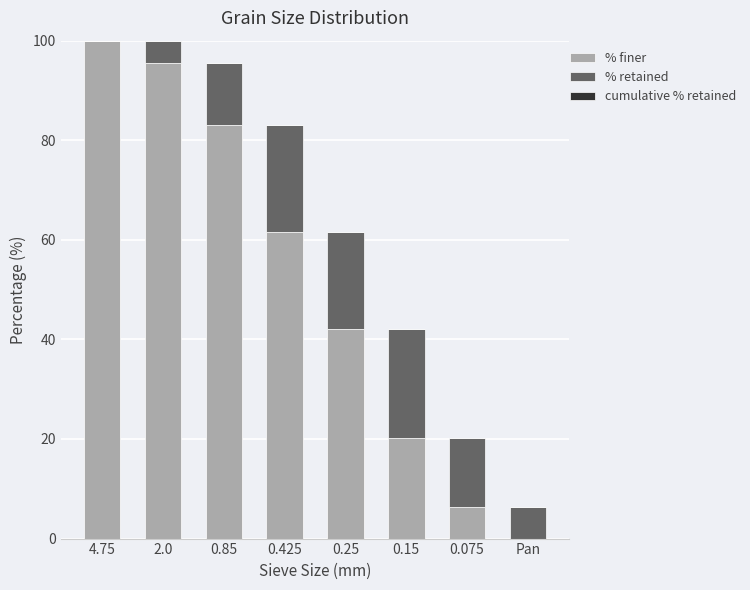

What is the sum of all % finer values?

408.6